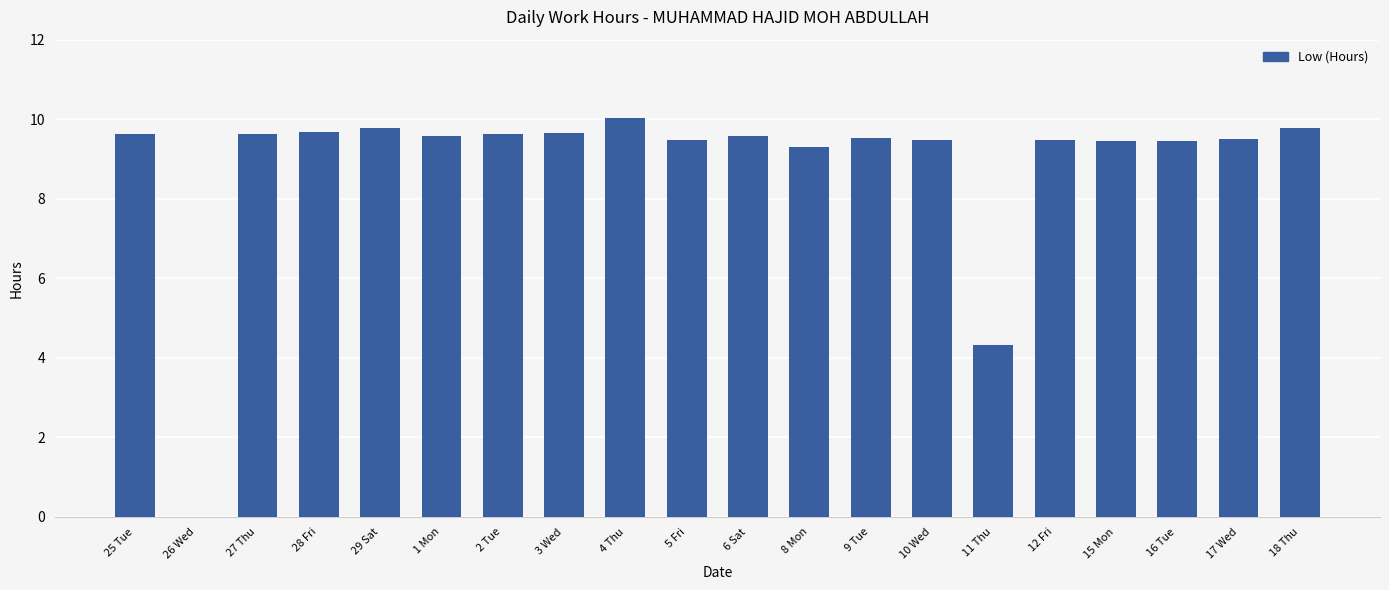

What value does the data have at 12 Fri?

9.5